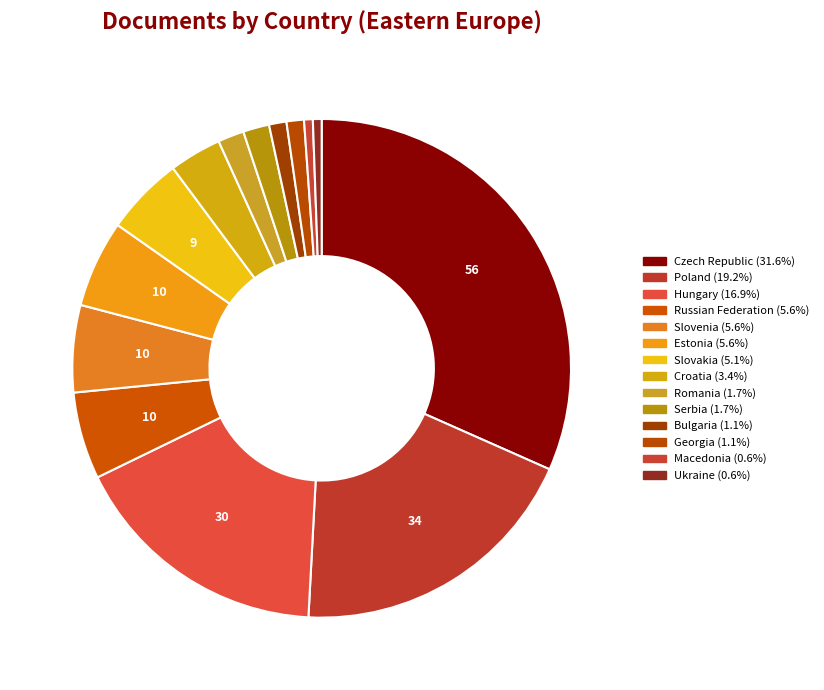

Count the number of slices in the pie.

14